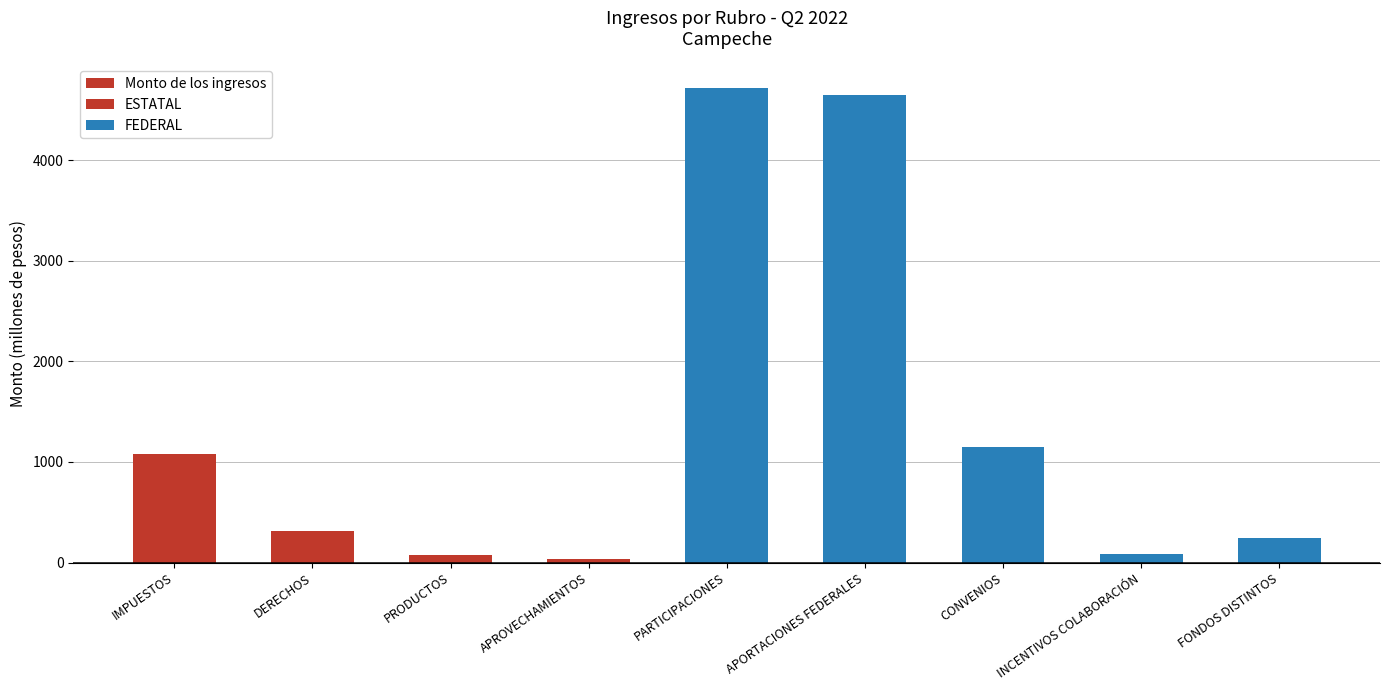

What is the change in value from IMPUESTOS to INCENTIVOS COLABORACIÓN?

-988.9